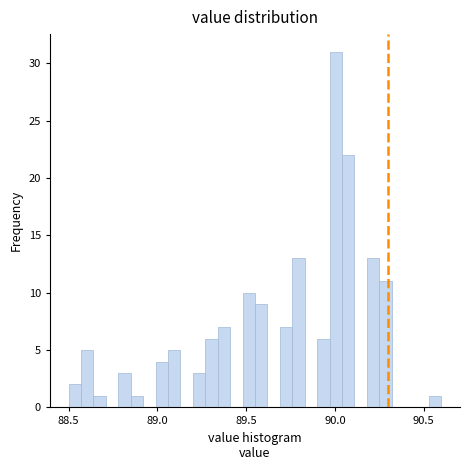

Around what value on the x-axis is the tallest bar? Give the approximate position of its centre, as read against the axis.

90.00